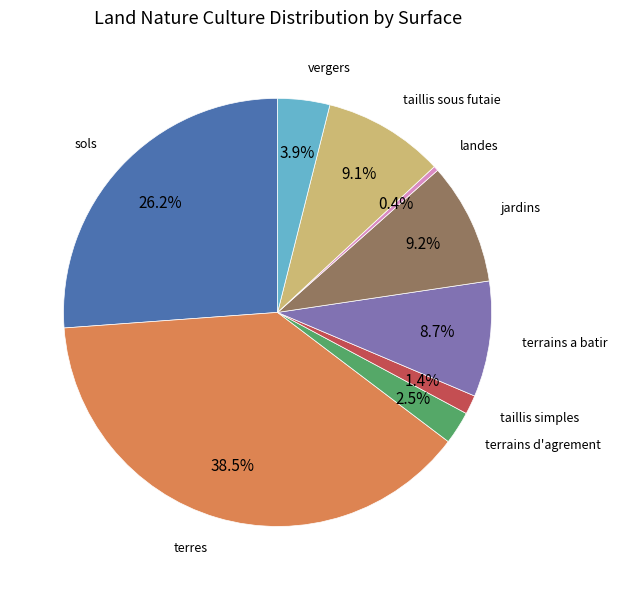

To the nearest percent, what is the difference between the largest and smallest slice percentages?

38%